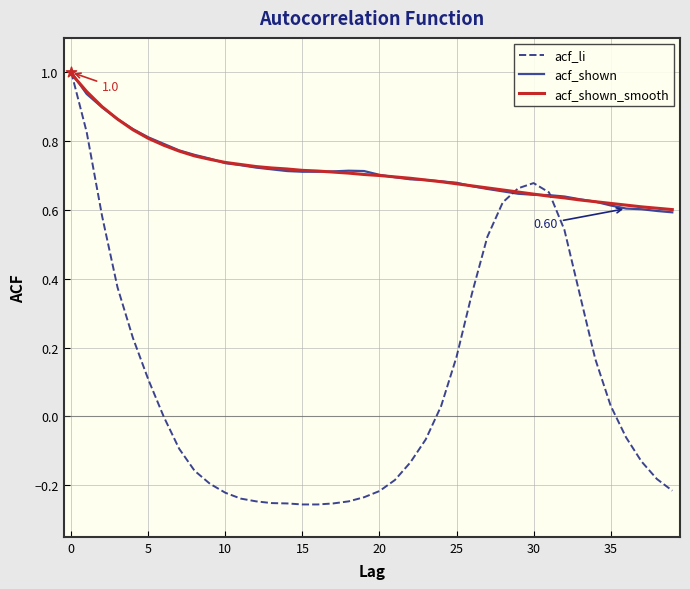

What are all the series names shown in the legend?

acf_li, acf_shown, acf_shown_smooth